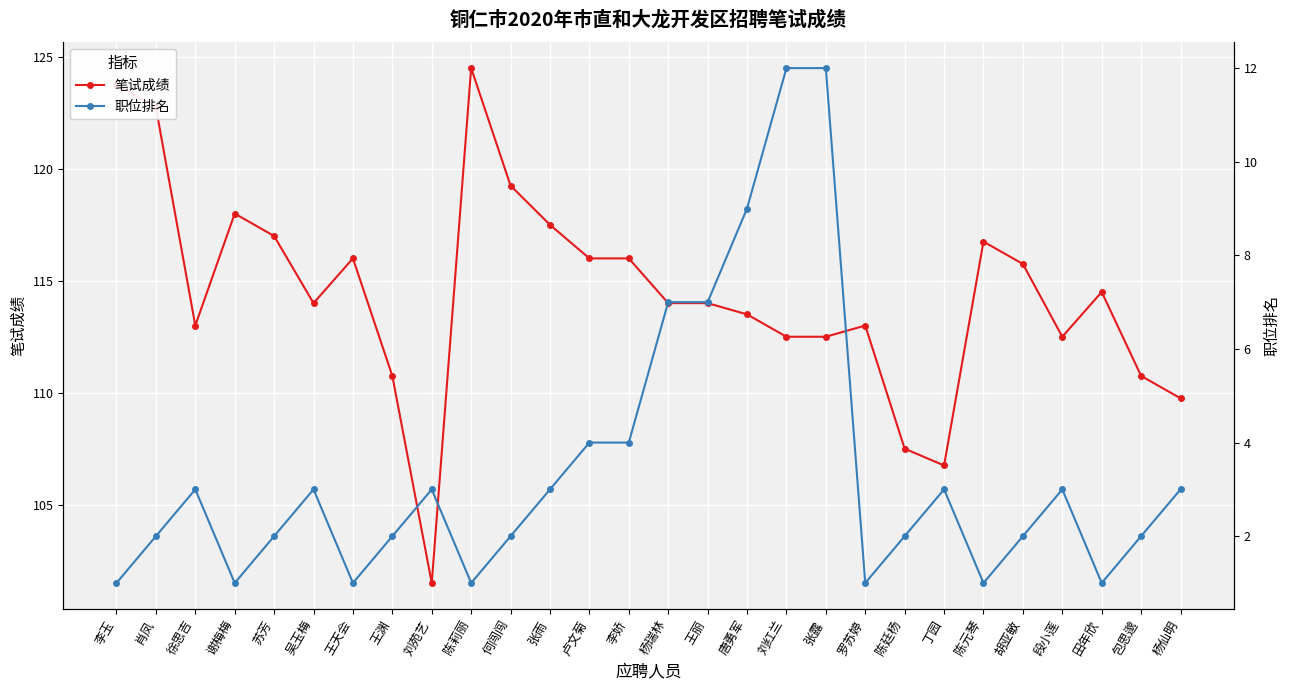

What is the difference between the highest and lowest values at 陈廷杨?

105.5